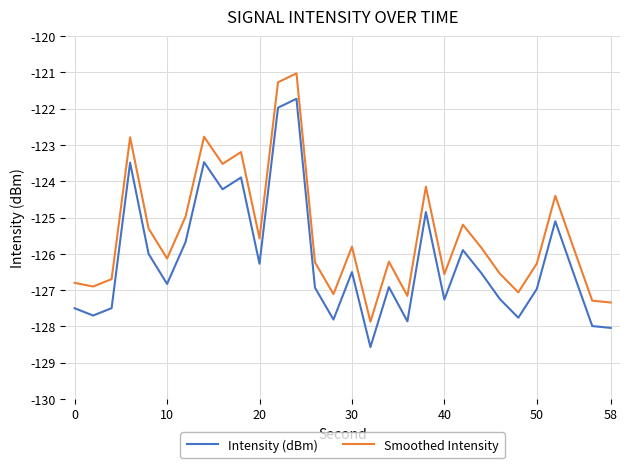

Rank the series by their average value, from highest to lowest.

Smoothed Intensity, Intensity (dBm)